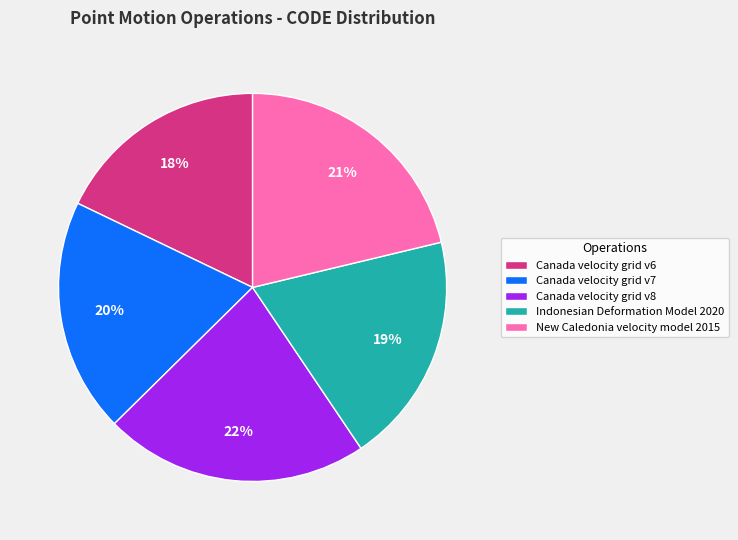

Which category has the biggest portion of the pie?

Canada velocity grid v8